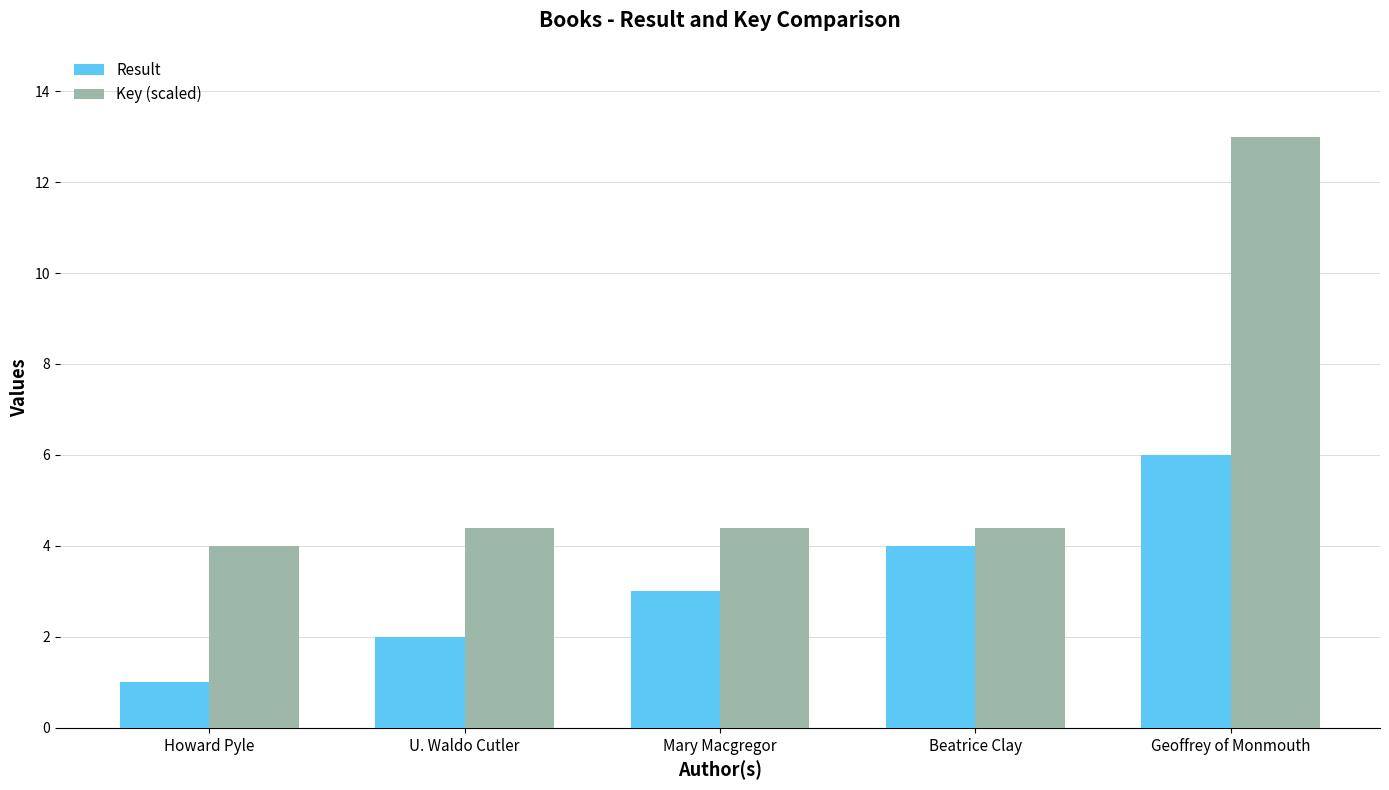

What is the minimum value shown in the chart?

1.0